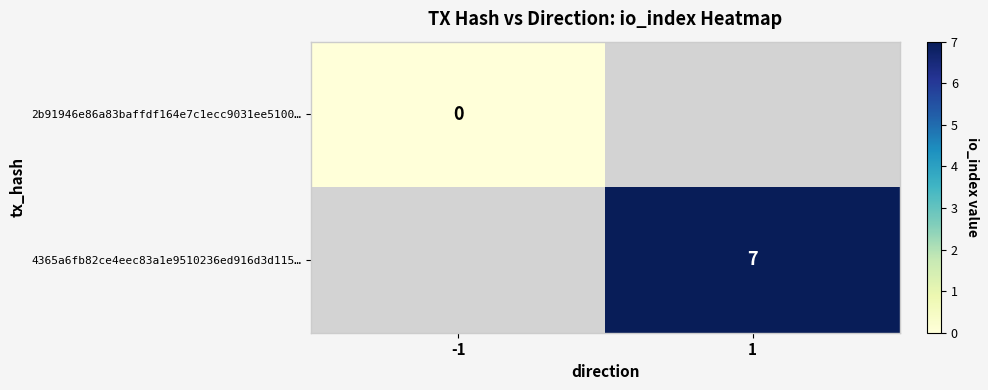

Is it true that 4365a6fb82ce4eec83a1e9510236ed916d3d115… equals 7 at 1?

True